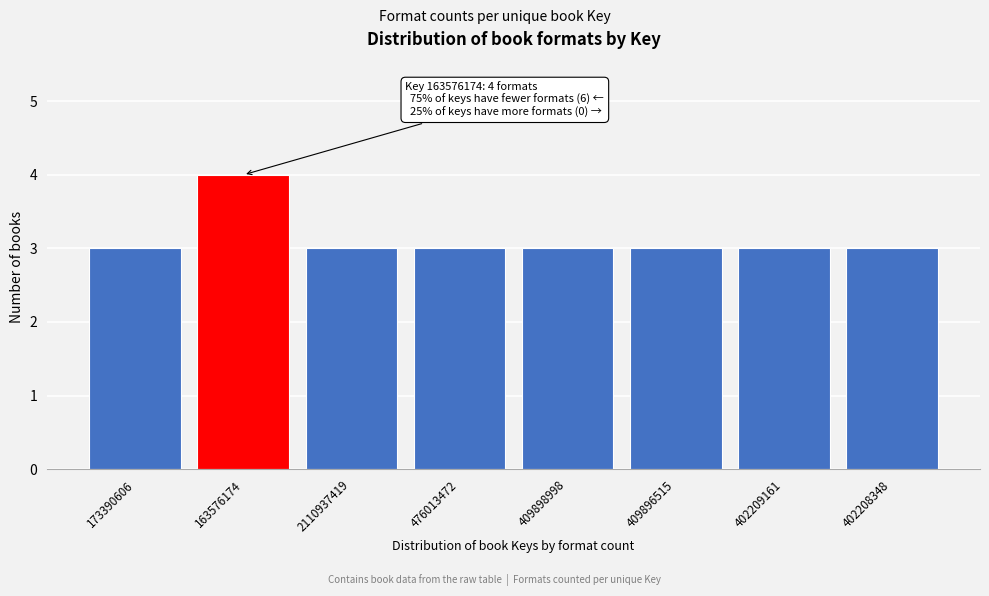

Reading right to left, extract all data points from this chart.

402208348=3	402209161=3	409896515=3	409898998=3	476013472=3	2110937419=3	163576174=4	173390606=3